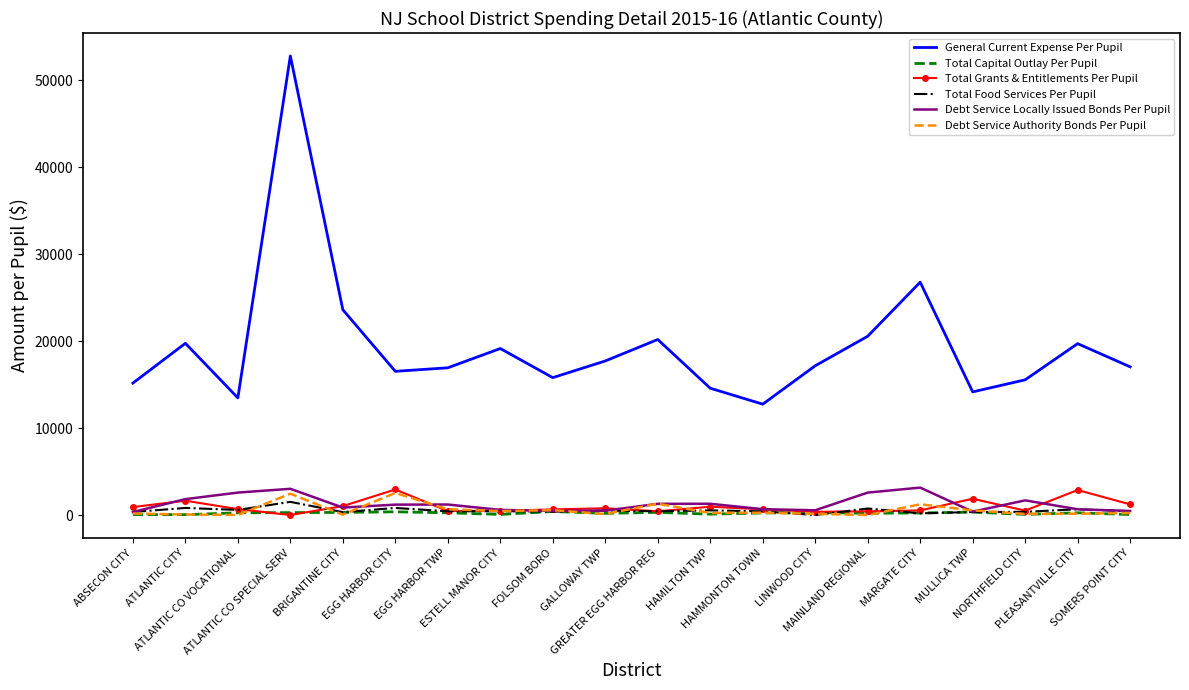

Which series has the largest range (max minus min)?

General Current Expense Per Pupil